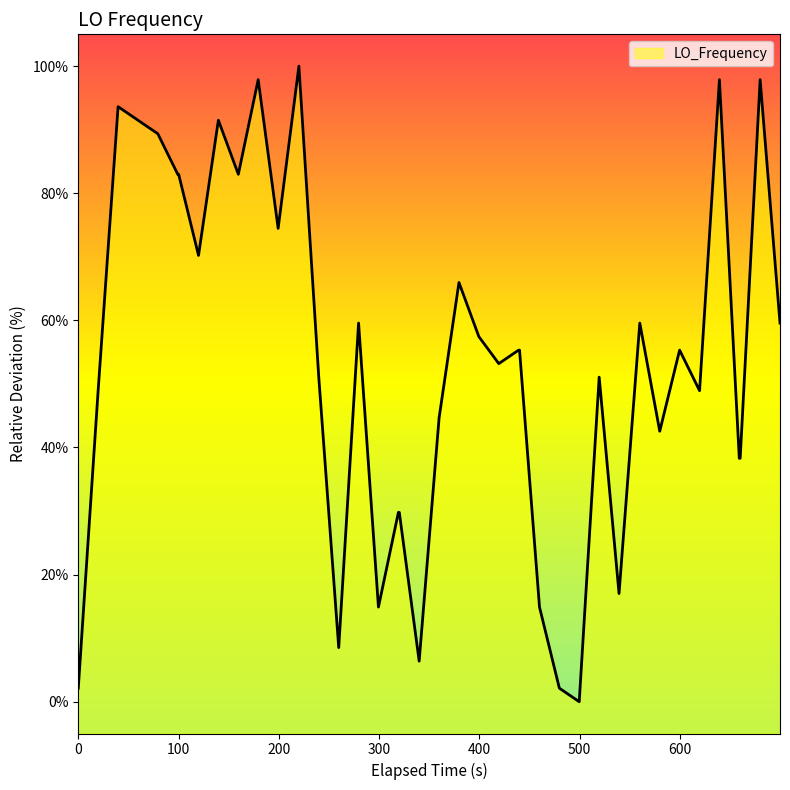

What is the difference between the maximum and minimum values?

100.0